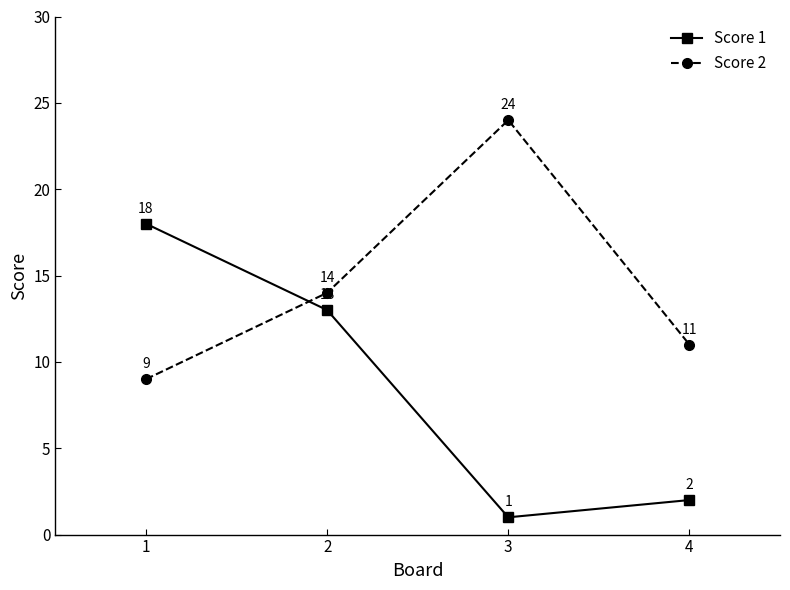

Does the chart have visible grid lines?

No